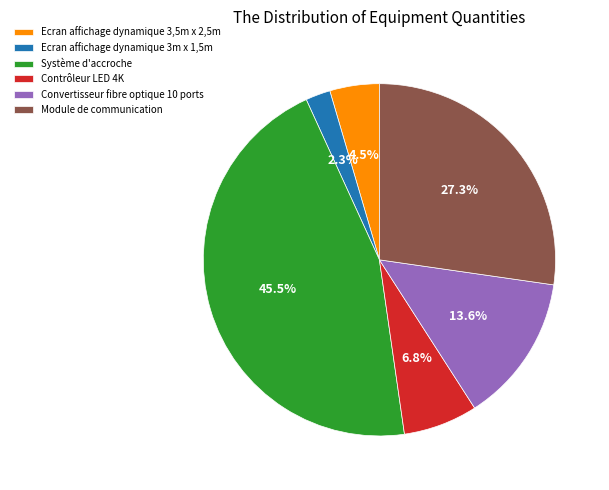

True or false: Contrôleur LED 4K accounts for 14% of the total.

False